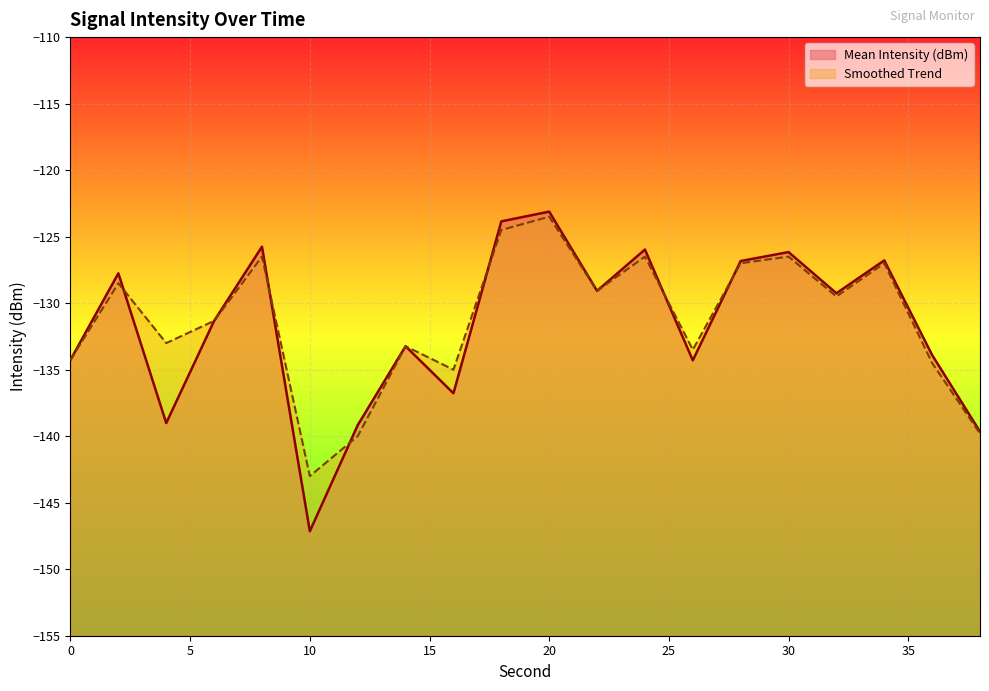

Reading left to right, transcribe all the data shown in this chart.

Mean Intensity (dBm): -134.3	-127.8	-139.0	-131.3	-125.8	-147.1	-139.2	-133.2	-136.8	-123.9	-123.1	-129.1	-126.0	-134.3	-126.8	-126.2	-129.3	-126.8	-133.9	-139.7
Smoothed Trend: -134.3	-128.5	-133.0	-131.3	-126.5	-143.0	-140.0	-133.2	-135.0	-124.5	-123.5	-129.1	-126.5	-133.5	-127.0	-126.5	-129.5	-127.0	-134.5	-139.8